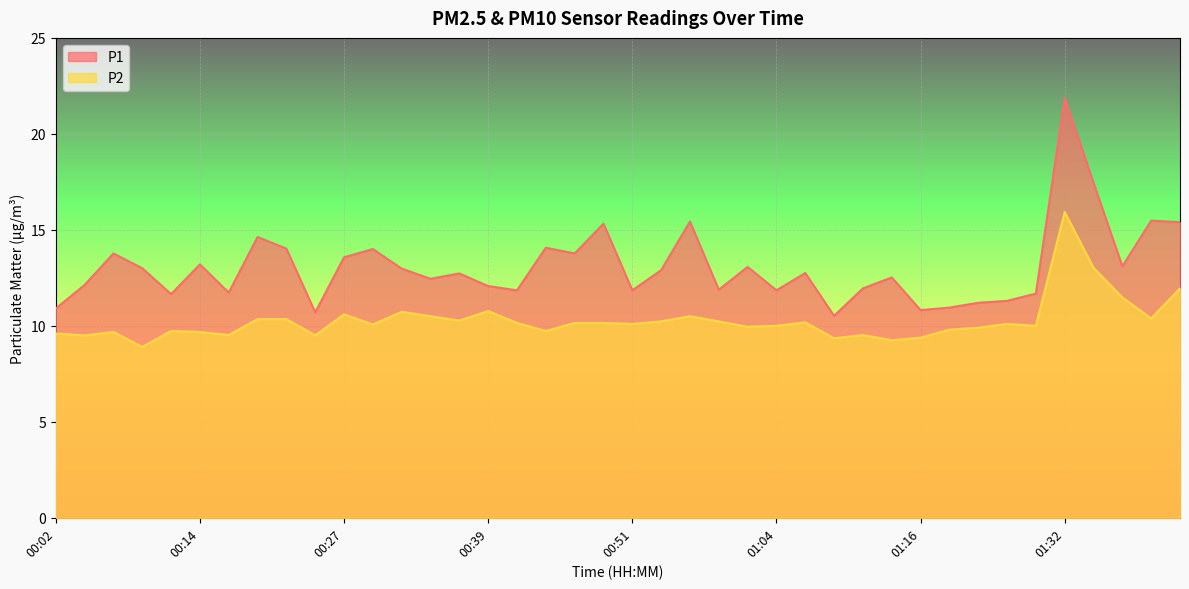

Reading left to right, list all the values displayed in this chart.

P1: 00:02=10.9	00:04=12.1	00:07=13.8	00:09=13.0	00:12=11.7	00:14=13.2	00:17=11.7	00:19=14.6	00:22=14.0	00:24=10.7	00:27=13.6	00:29=14.0	00:31=13.0	00:34=12.4	00:36=12.7	00:39=12.1	00:41=11.8	00:44=14.1	00:46=13.8	00:49=15.3	00:51=11.8	00:54=12.9	00:56=15.4	00:59=11.9	01:01=13.1	01:04=11.8	01:06=12.8	01:08=10.5	01:11=11.9	01:13=12.5	01:16=10.8	01:18=10.9	01:21=11.2	01:27=11.3	01:30=11.7	01:32=21.9	01:35=17.4	01:37=13.1	01:40=15.5	01:42=15.4
P2: 00:02=9.6	00:04=9.5	00:07=9.7	00:09=8.9	00:12=9.7	00:14=9.7	00:17=9.5	00:19=10.3	00:22=10.3	00:24=9.5	00:27=10.6	00:29=10.1	00:31=10.7	00:34=10.5	00:36=10.3	00:39=10.8	00:41=10.2	00:44=9.7	00:46=10.2	00:49=10.2	00:51=10.1	00:54=10.2	00:56=10.5	00:59=10.2	01:01=9.9	01:04=10.0	01:06=10.2	01:08=9.3	01:11=9.5	01:13=9.2	01:16=9.4	01:18=9.8	01:21=9.9	01:27=10.1	01:30=10.0	01:32=15.9	01:35=13.0	01:37=11.5	01:40=10.4	01:42=11.9